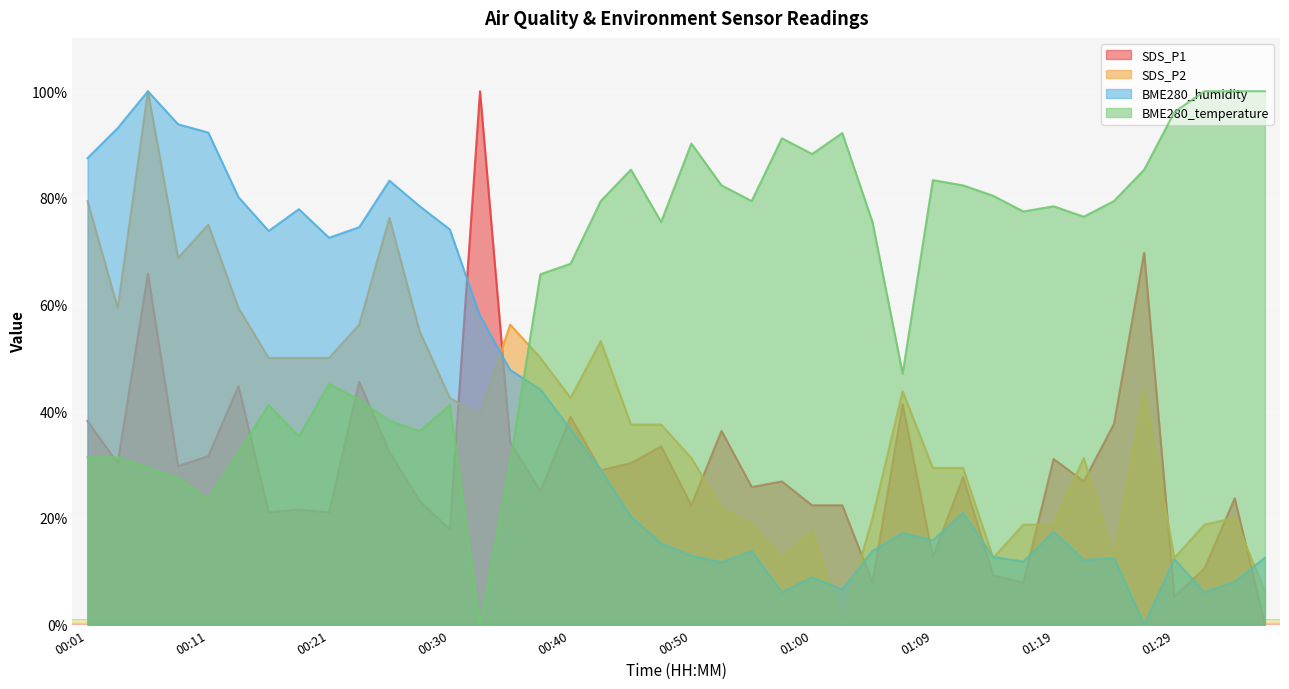

In BME280_temperature, how many points are higher than both neighbors (excluding endpoints)?

9